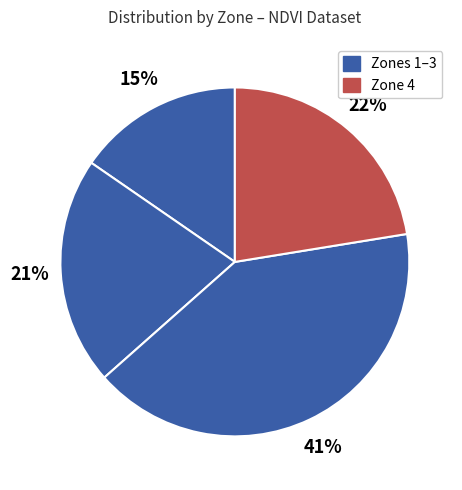

How many slices are in this pie chart?

4